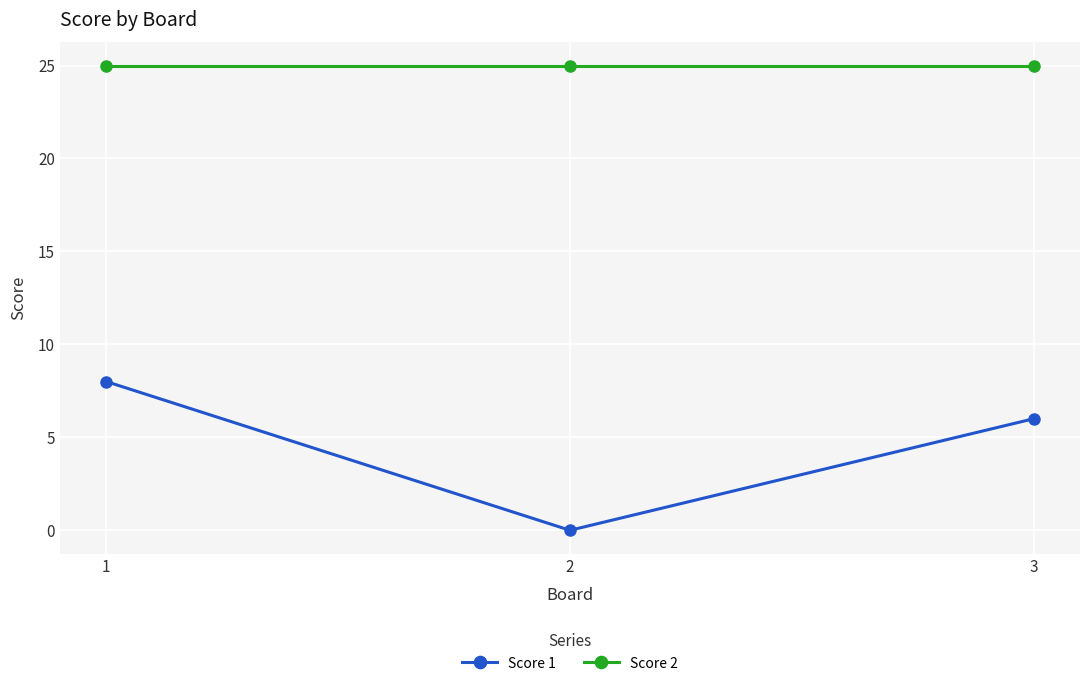

How many values in Score 1 are above zero?

2